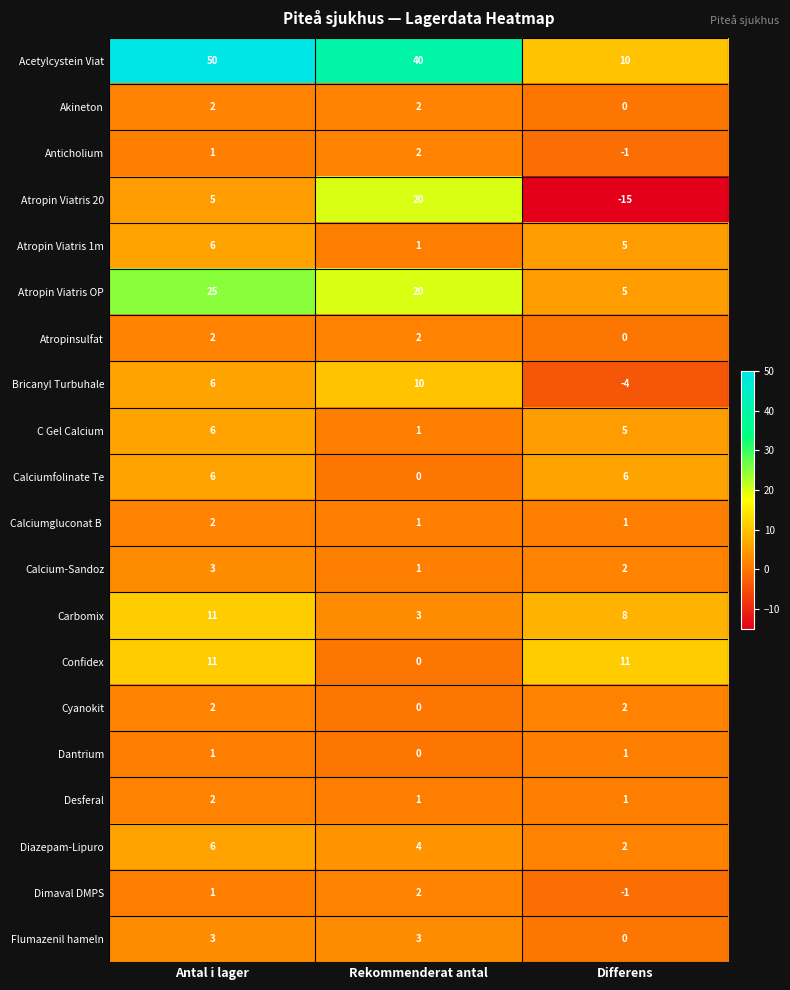

What is the smallest value displayed?

-15